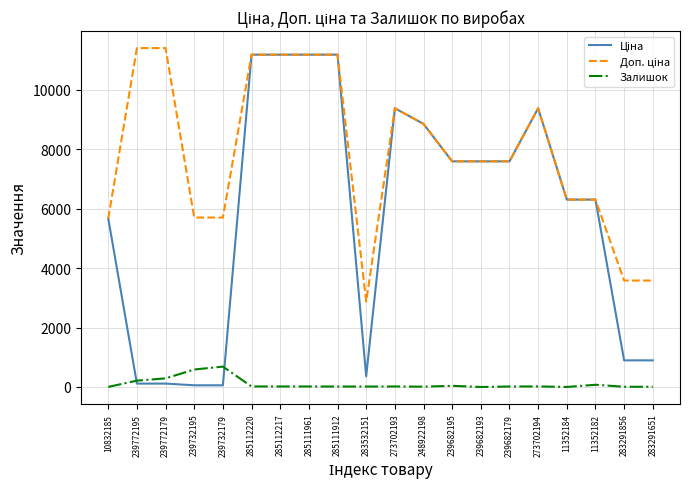

True or false: Залишок has a value of 2.0 at 10832185.

True